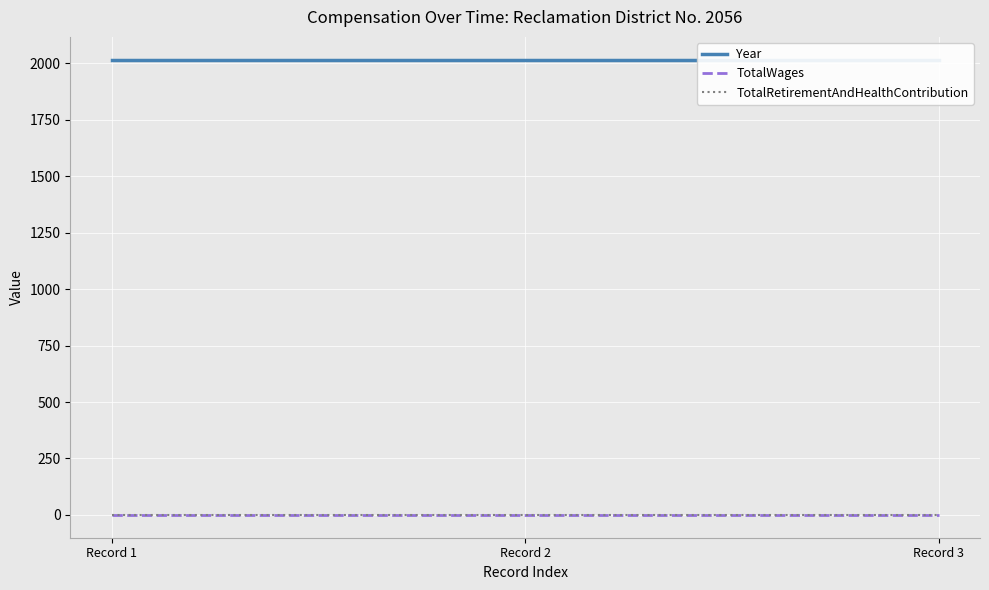

What is the average value of the Year series?

2016